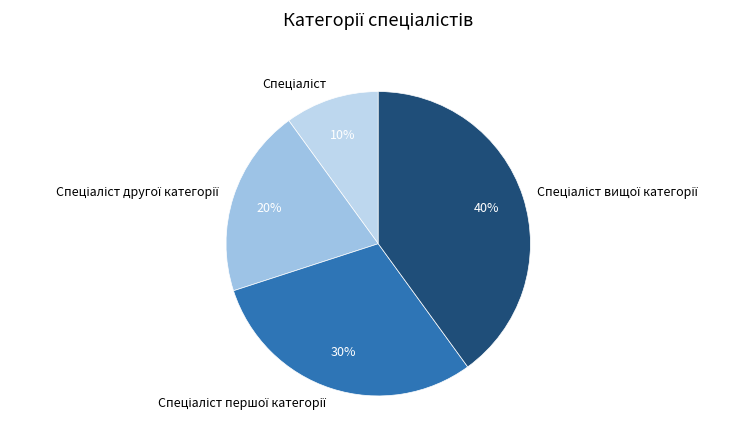

To the nearest percent, what is the average slice percentage?

25%